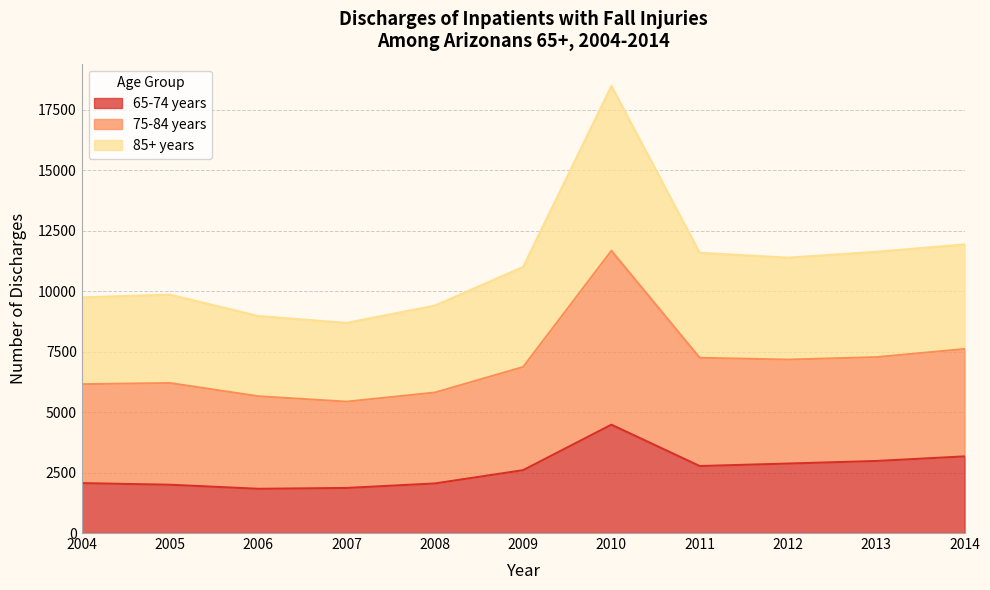

What is the greatest value displayed?

18487